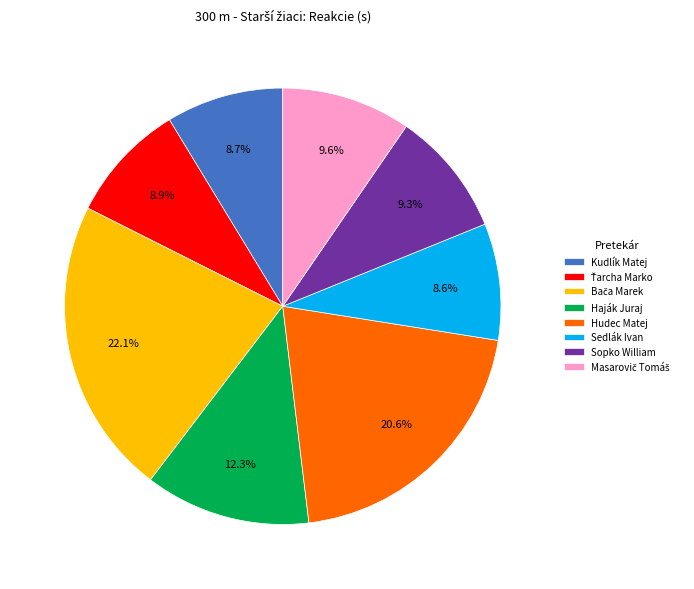

To the nearest percent, what portion does Haják Juraj represent?

12%